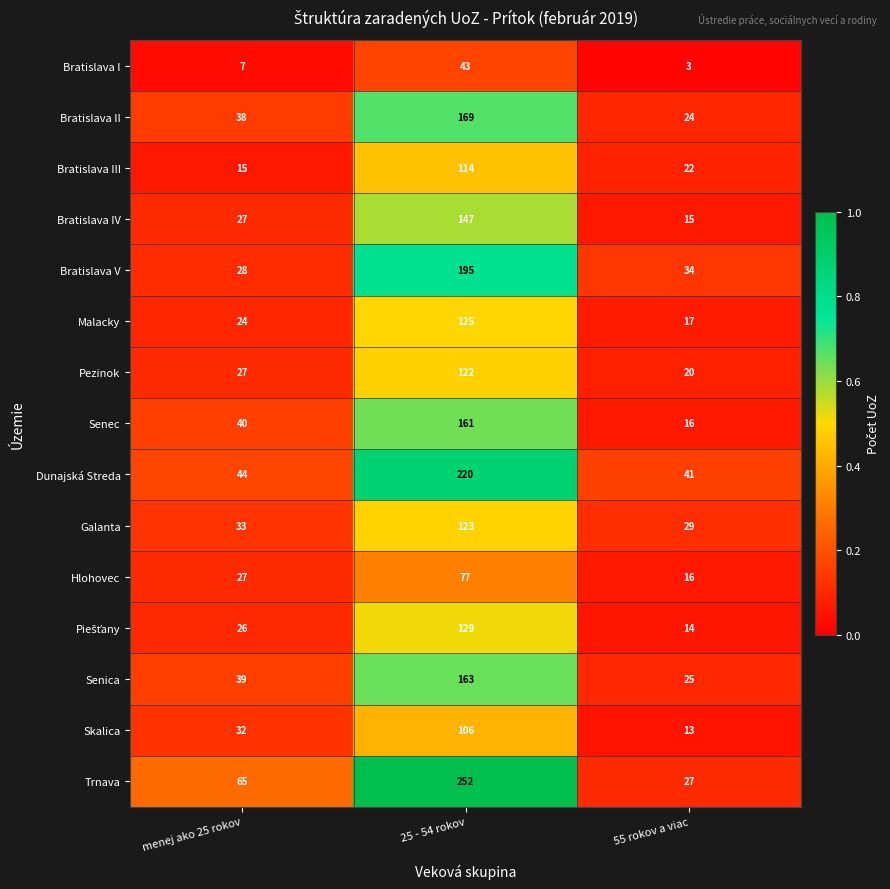

What value does the Bratislava IV series have at menej ako 25 rokov?

27